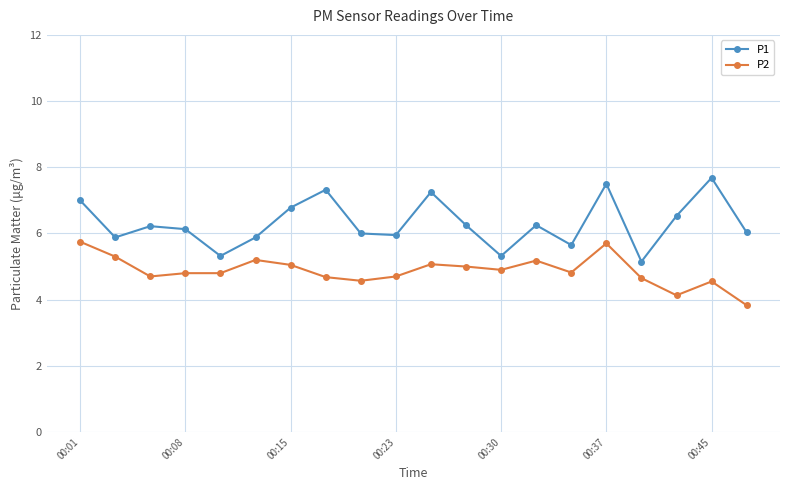

Which series has the largest total across all categories?

P1